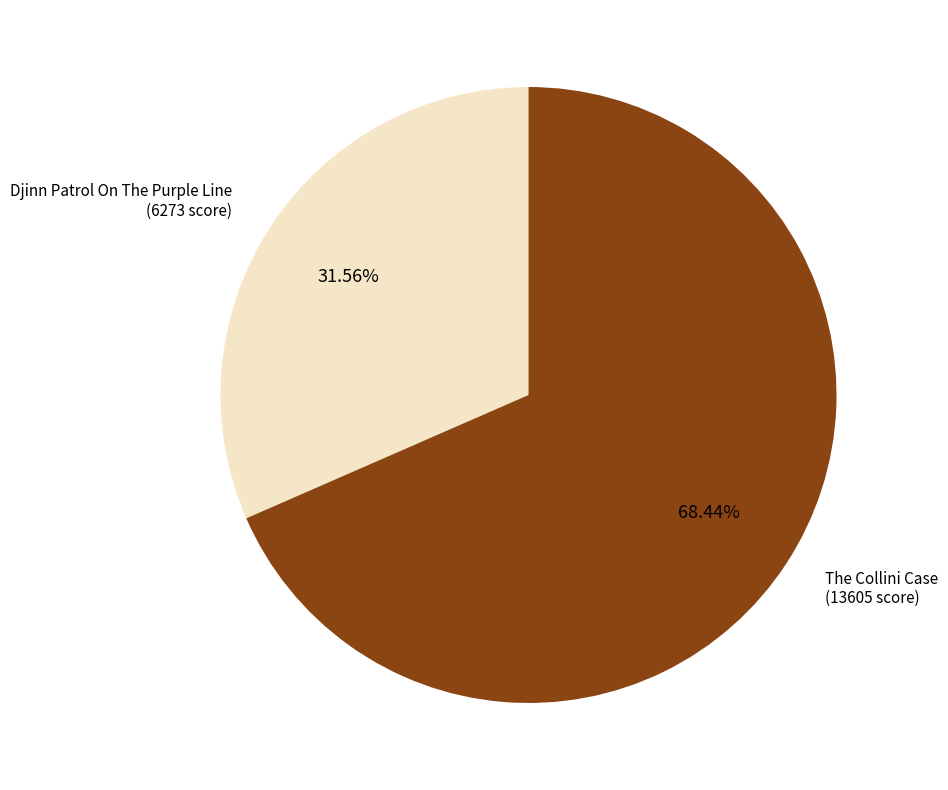

Which has a higher value, The Collini Case or Djinn Patrol On The Purple Line?

The Collini Case